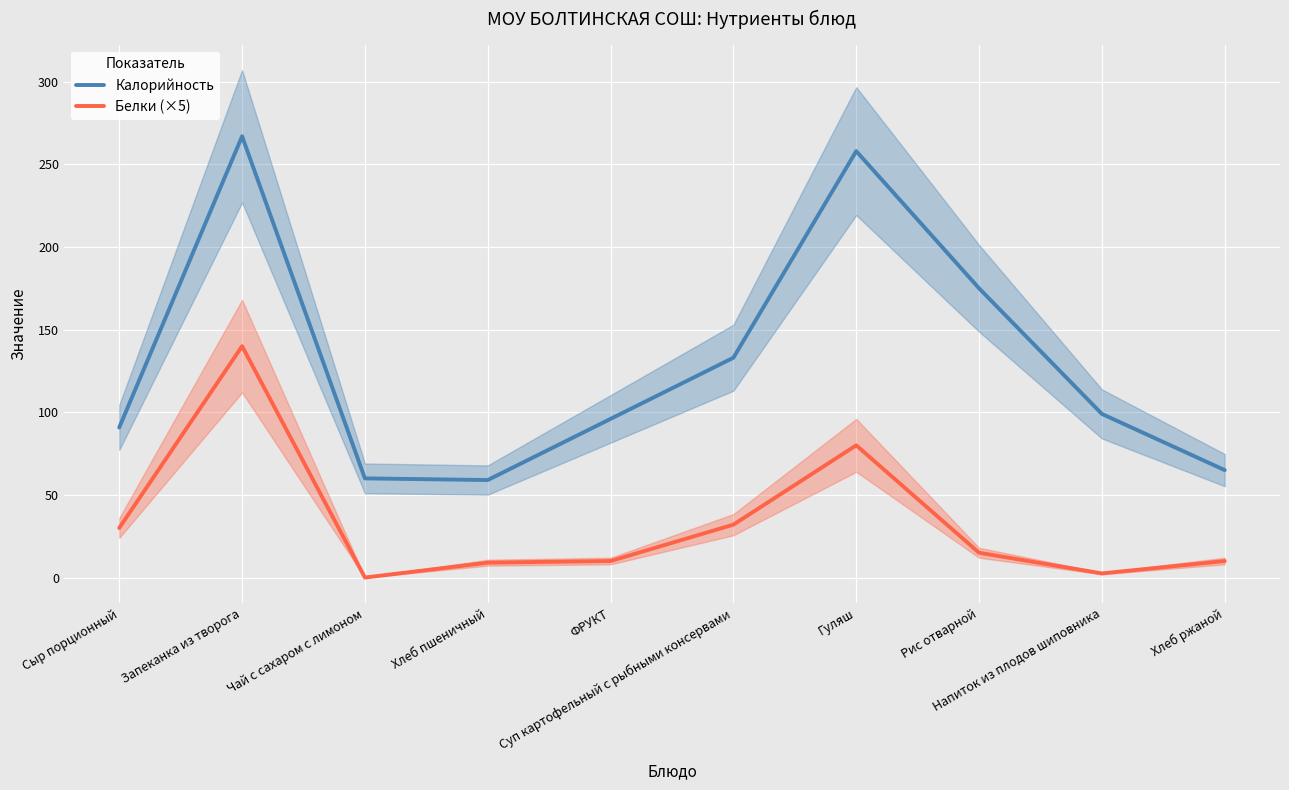

How many interior local peaks does the Калорийность series have?

2